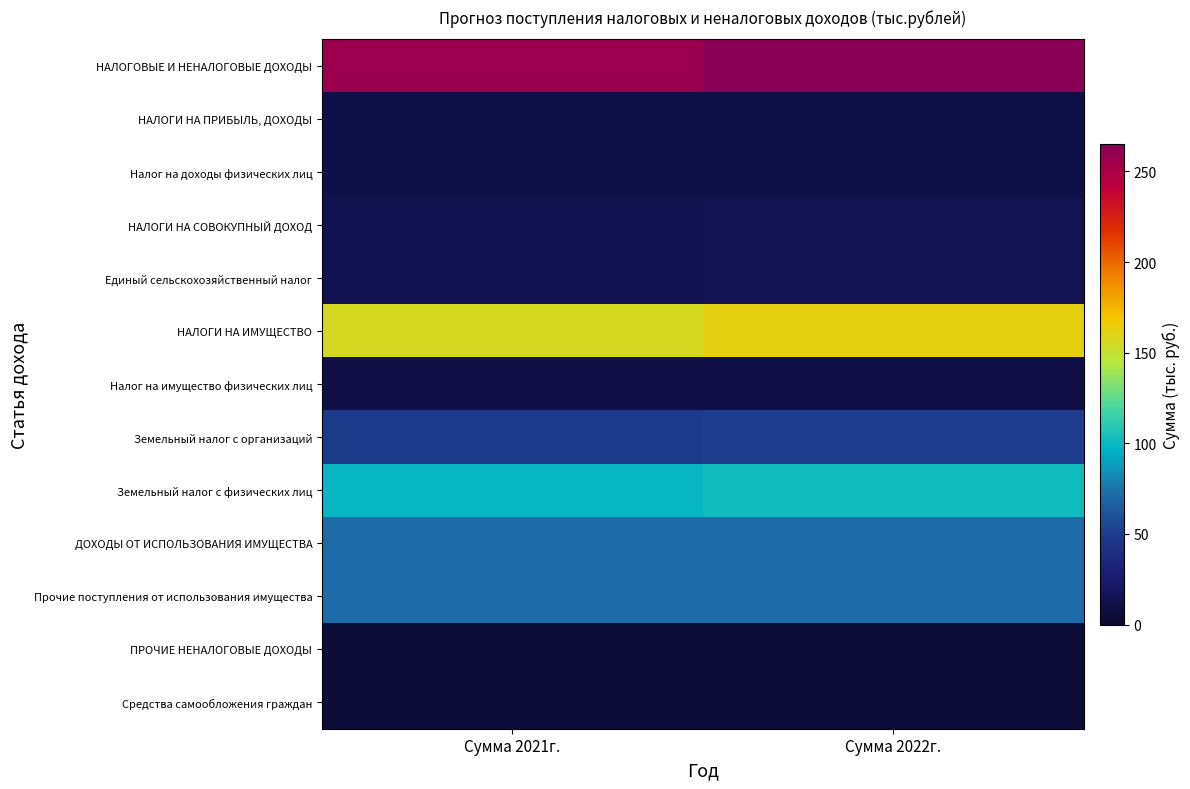

Reading left to right, transcribe all the data shown in this chart.

НАЛОГОВЫЕ И НЕНАЛОГОВЫЕ ДОХОДЫ: Сумма 2021г.=257.8	Сумма 2022г.=265.4
НАЛОГИ НА ПРИБЫЛЬ, ДОХОДЫ: Сумма 2021г.=10.7	Сумма 2022г.=10.9
Налог на доходы физических лиц: Сумма 2021г.=10.7	Сумма 2022г.=10.9
НАЛОГИ НА СОВОКУПНЫЙ ДОХОД: Сумма 2021г.=13.6	Сумма 2022г.=15.0
Единый сельскохозяйственный налог: Сумма 2021г.=13.6	Сумма 2022г.=15.0
НАЛОГИ НА ИМУЩЕСТВО: Сумма 2021г.=156.5	Сумма 2022г.=162.5
Налог на имущество физических лиц: Сумма 2021г.=10.0	Сумма 2022г.=10.0
Земельный налог с организаций: Сумма 2021г.=47.9	Сумма 2022г.=49.9
Земельный налог с физических лиц: Сумма 2021г.=98.6	Сумма 2022г.=102.6
ДОХОДЫ ОТ ИСПОЛЬЗОВАНИЯ ИМУЩЕСТВА: Сумма 2021г.=72.0	Сумма 2022г.=72.0
Прочие поступления от использования имущества: Сумма 2021г.=72.0	Сумма 2022г.=72.0
ПРОЧИЕ НЕНАЛОГОВЫЕ ДОХОДЫ: Сумма 2021г.=5.0	Сумма 2022г.=5.0
Средства самообложения граждан: Сумма 2021г.=5.0	Сумма 2022г.=5.0